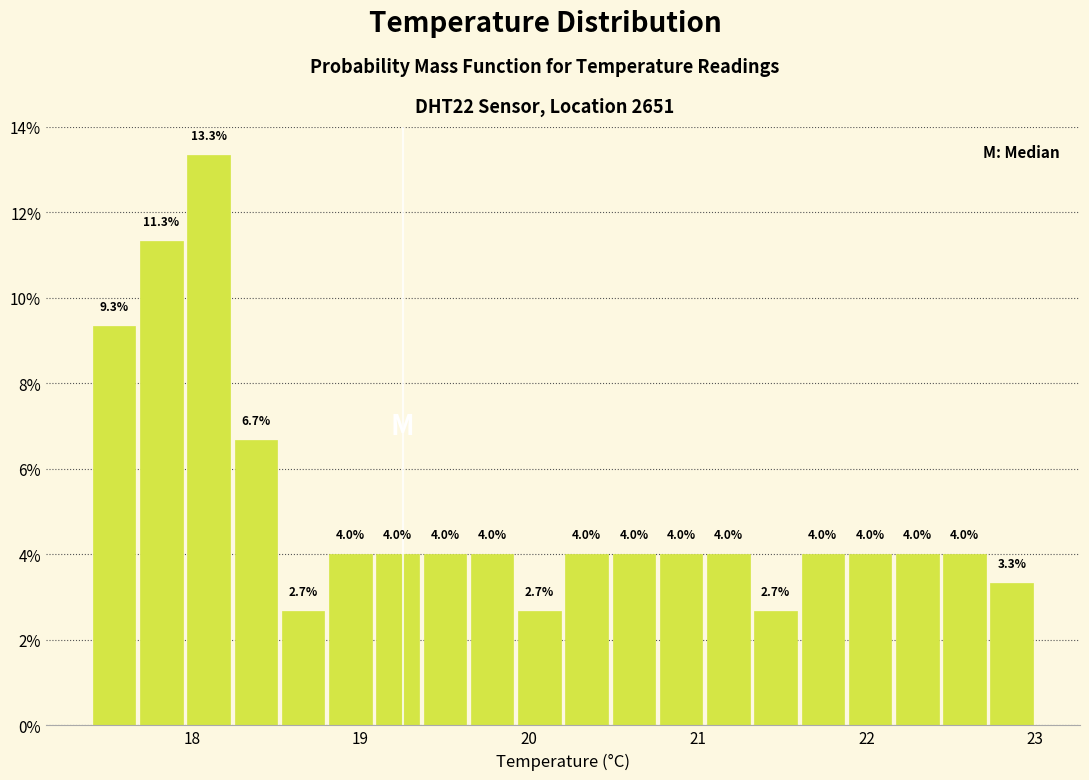

Around what value on the x-axis is the tallest bar? Give the approximate position of its centre, as read against the axis.

18.1